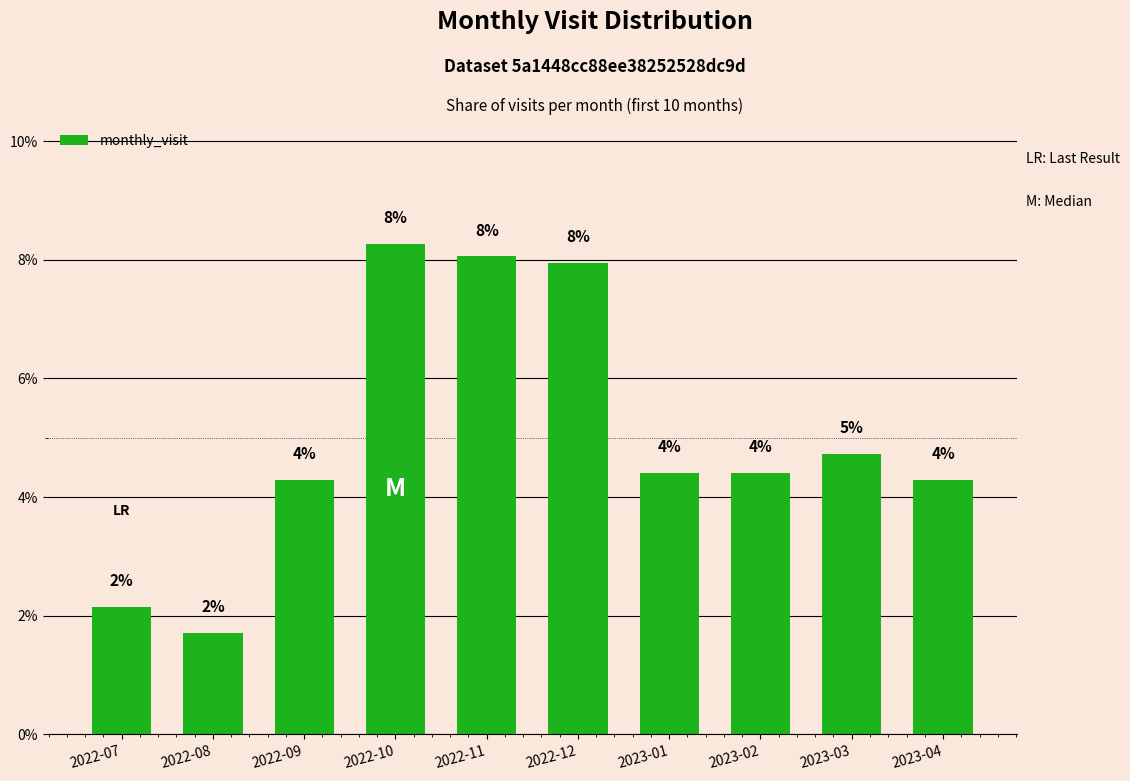

How many bars are there in total?

10